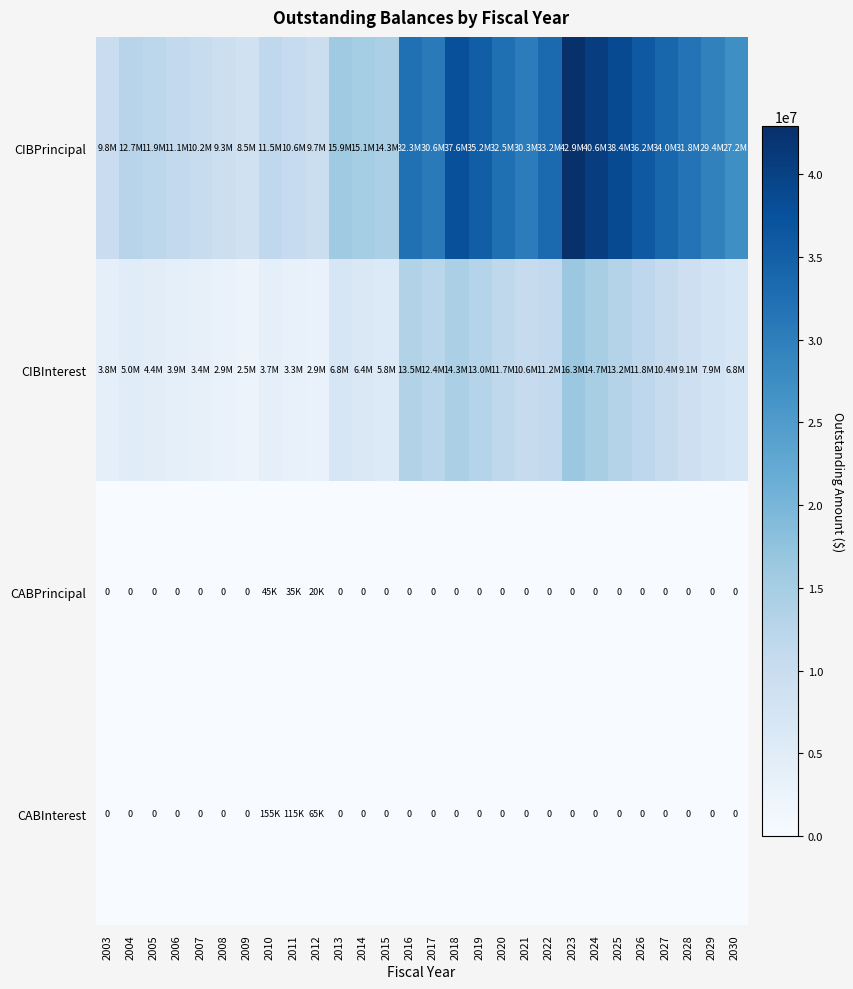

At which label does CIBInterest first exceed 7940605?

2016